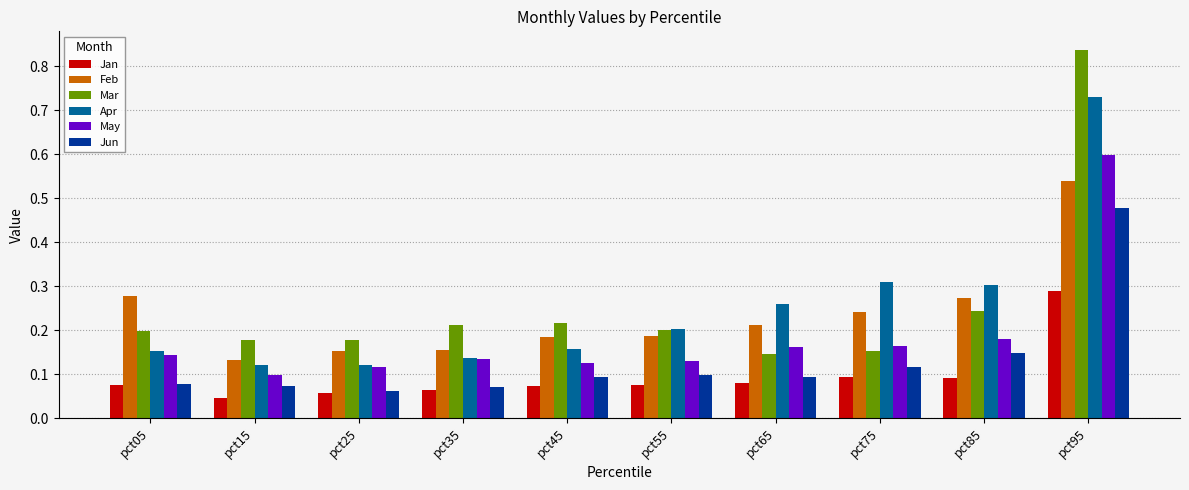

Which category has the highest value across all series?

pct95